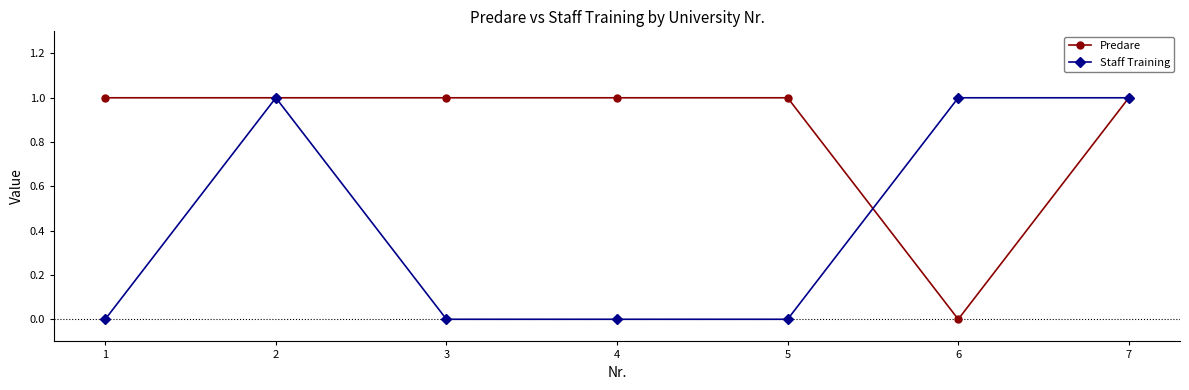

Which category has the lowest value in the Predare series?

6